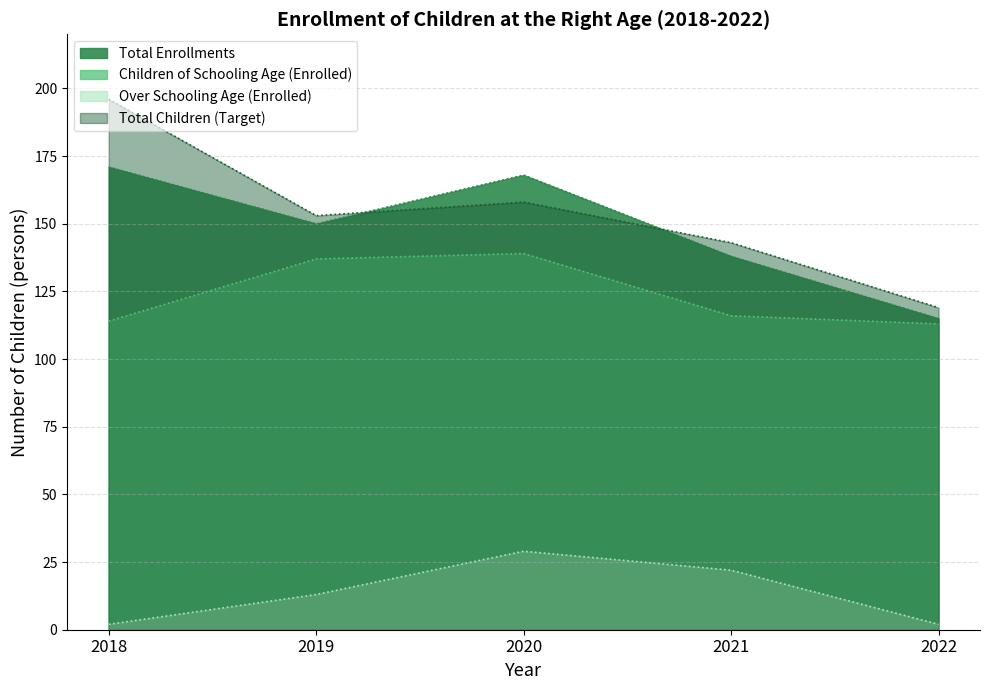

True or false: Over Schooling Age (Enrolled) and Total Enrollments cross at least once.

False